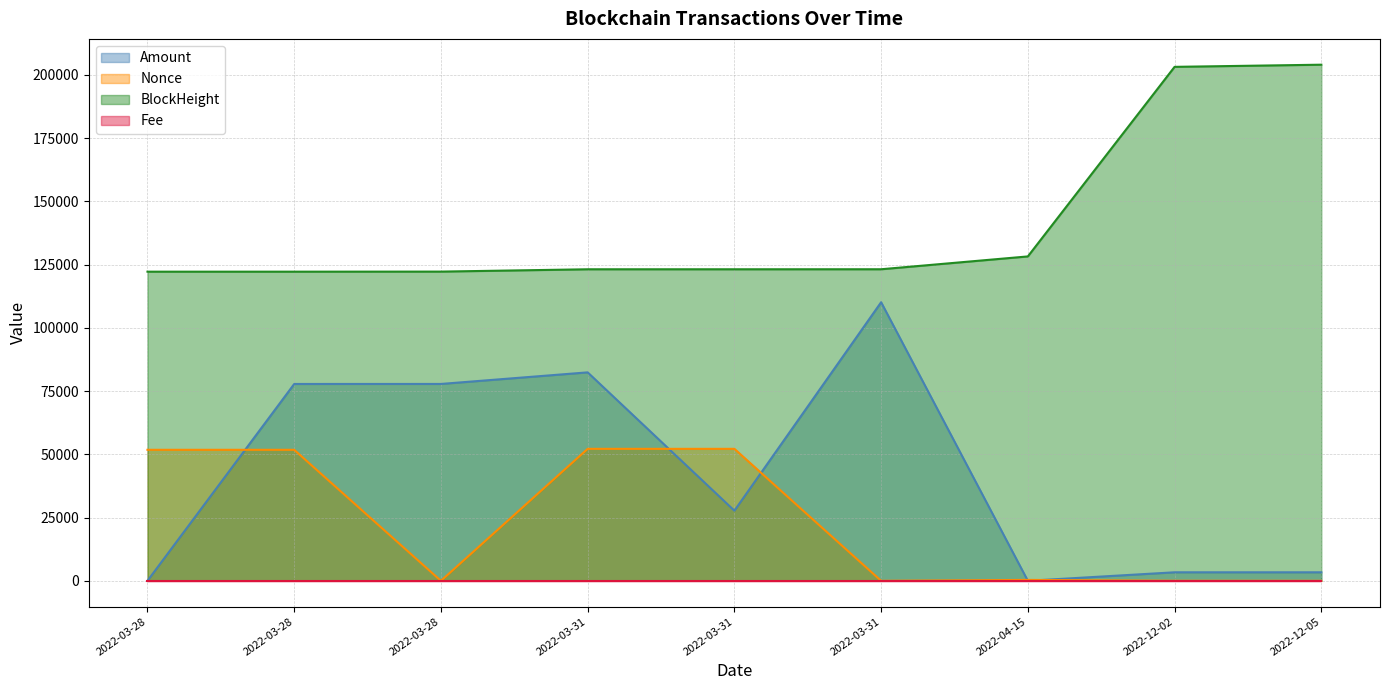

What are all the series names shown in the legend?

Amount, Nonce, BlockHeight, Fee